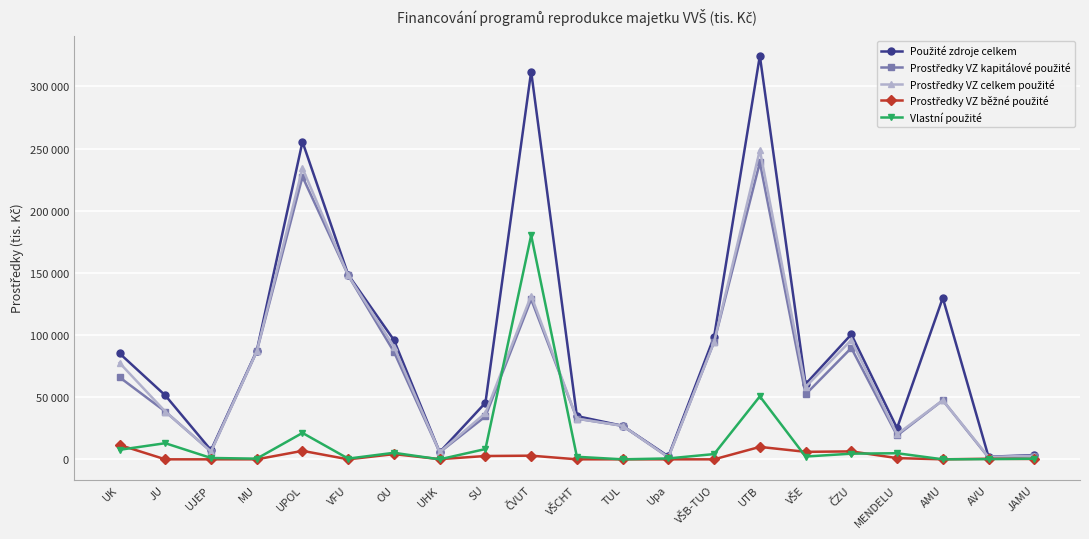

Is this an area chart (filled region under the line)?

No